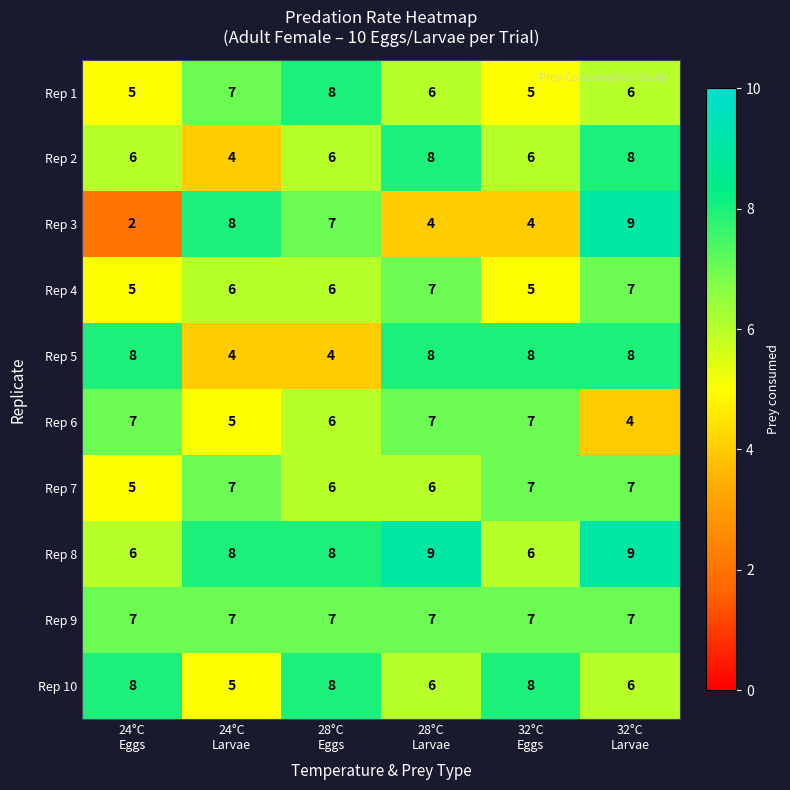

Count the Rep 3 values in the range 4 to 8.

4